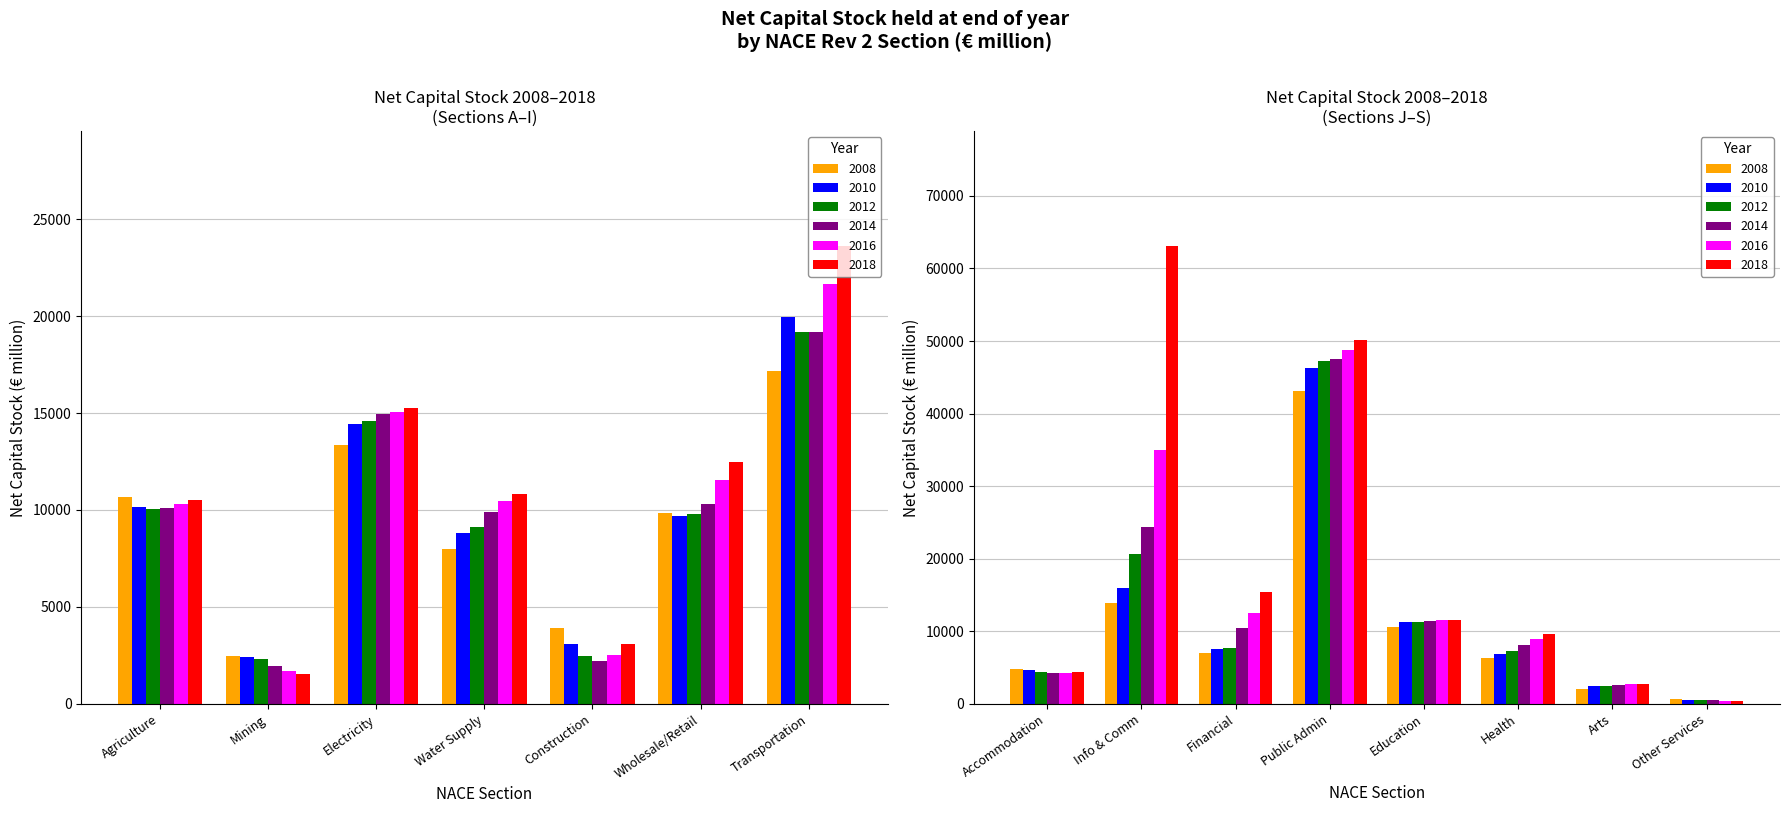

Read the 2018 value at 10.

50074.0